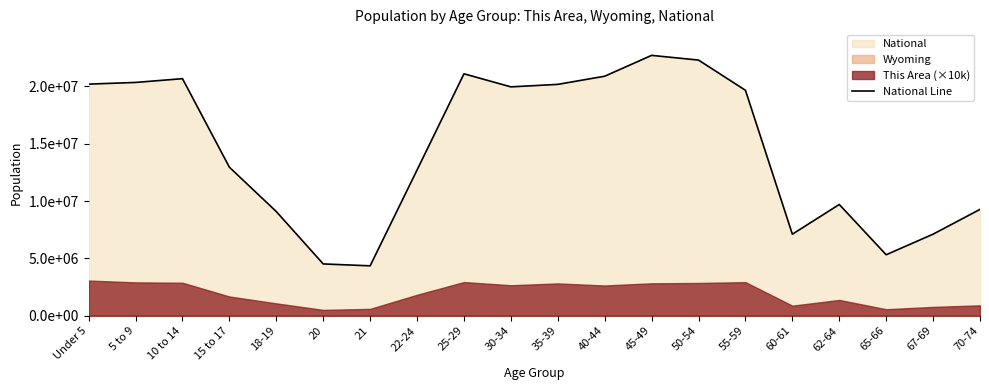

Which has a higher value, 50-54 or 65-66?

50-54